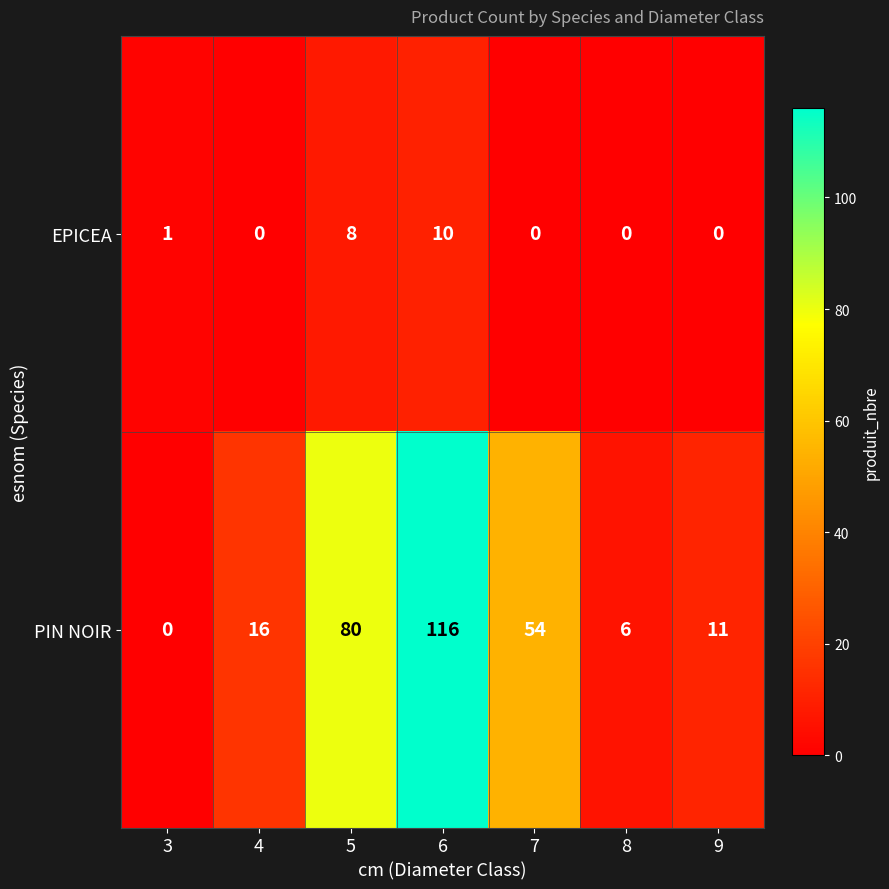

What is the difference between the highest and lowest values at 4?

16